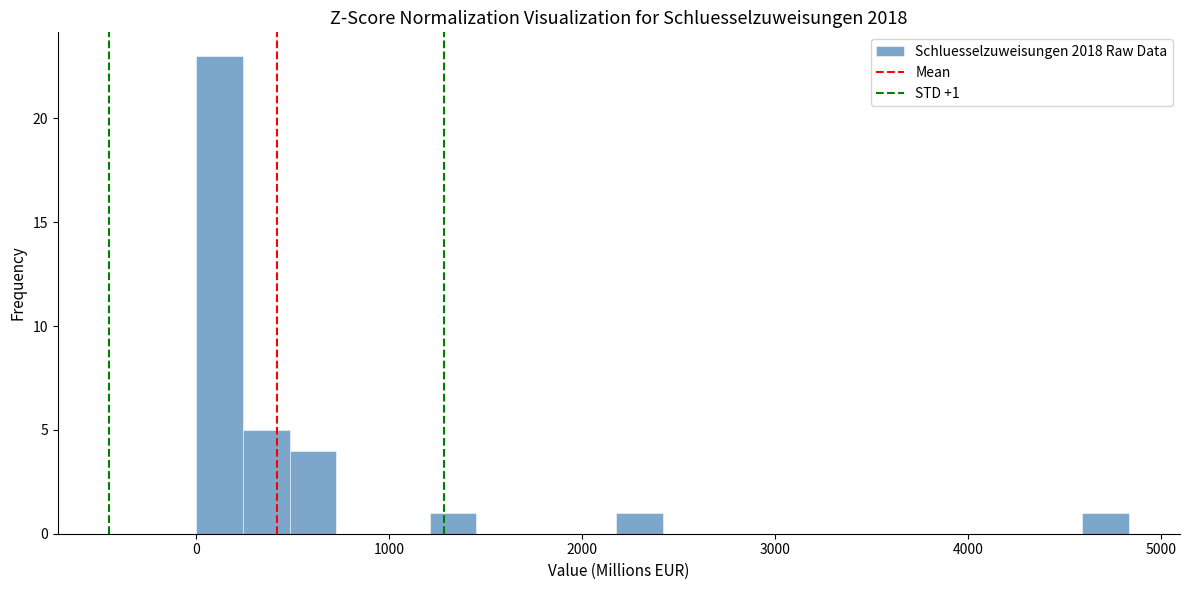

Read against the x-axis, roughly where is the centre of the tallest bar?

100